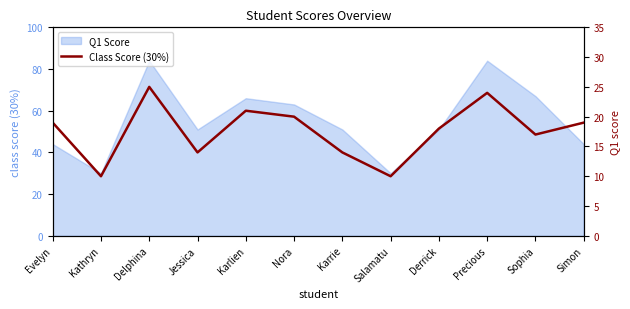

What is the ratio of the value at Derrick to the value at Jessica?

1.3